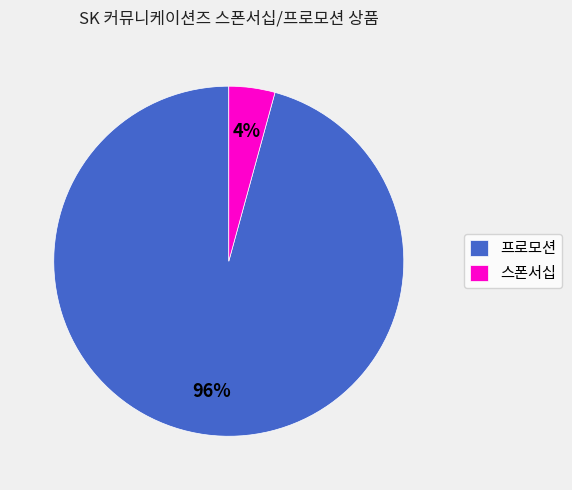

Which category has the biggest portion of the pie?

프로모션